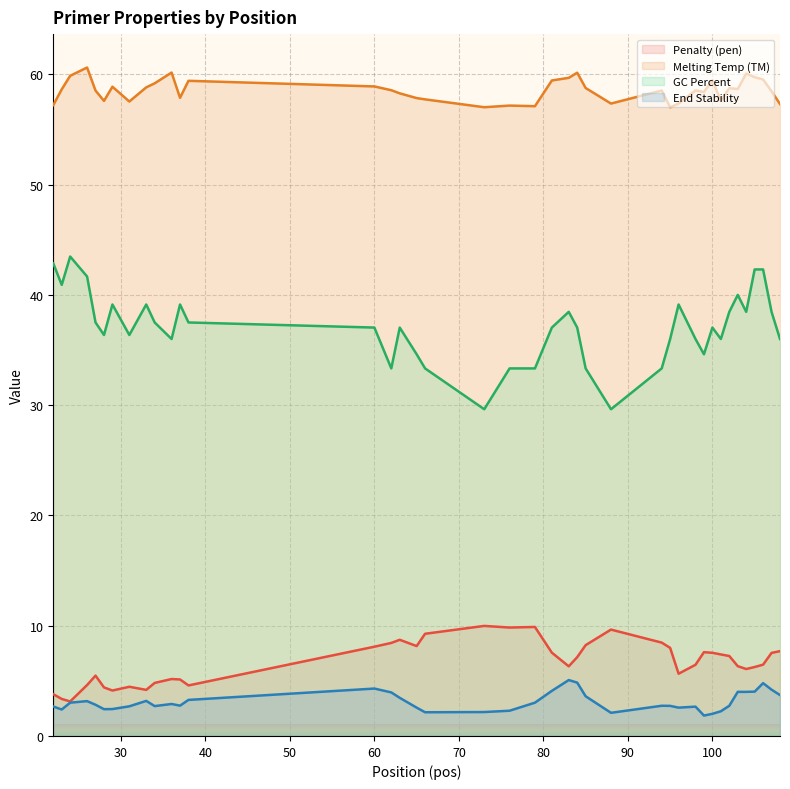

What is the total value across all series at 106?

113.1